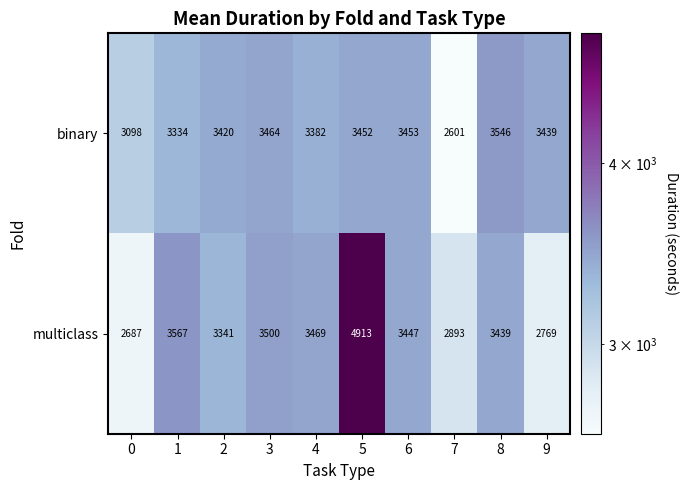

Reading left to right, what are all the values shown in this chart?

binary: 3098	3334	3420	3464	3382	3452	3453	2601	3546	3439
multiclass: 2687	3567	3341	3500	3469	4913	3447	2893	3439	2769